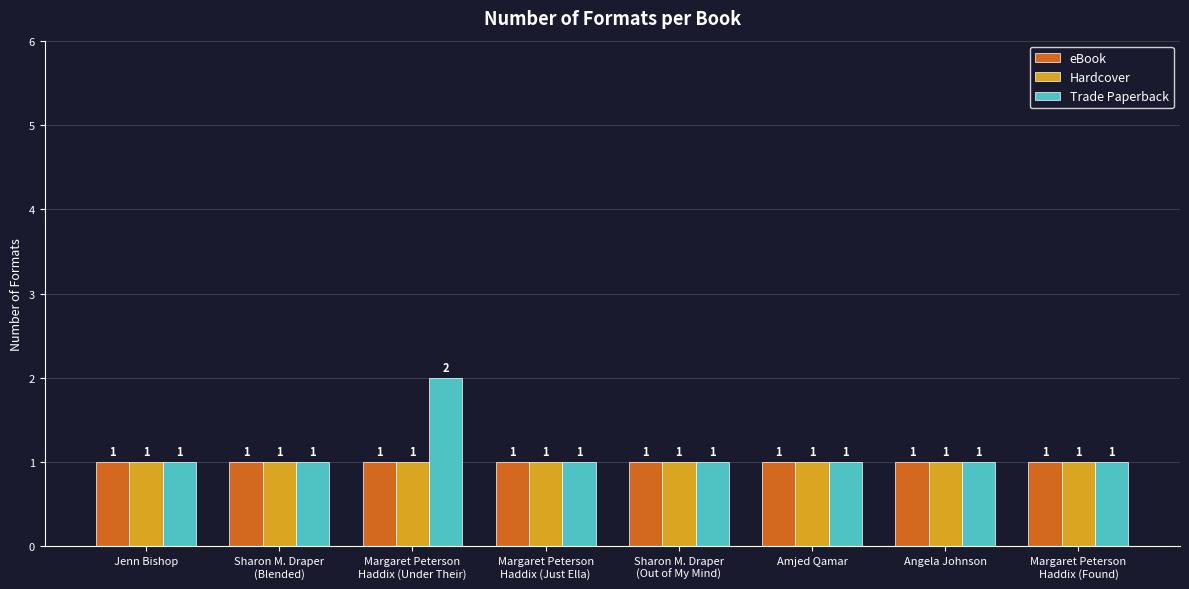

What are all the series names shown in the legend?

eBook, Hardcover, Trade Paperback